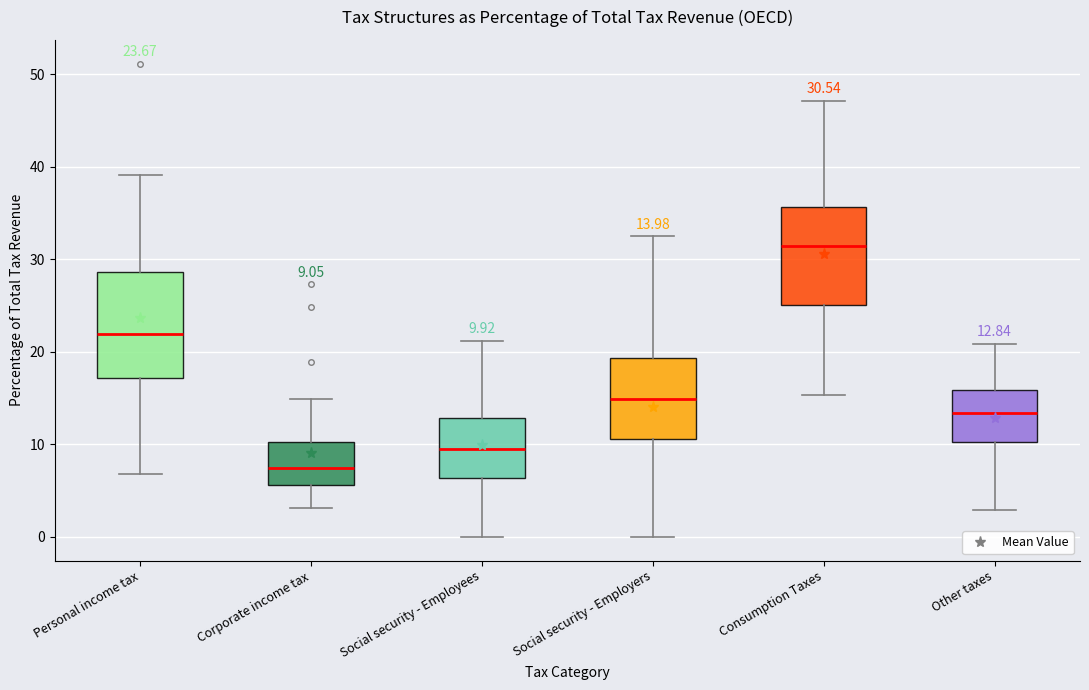

Which box's median line is the highest?

Consumption Taxes